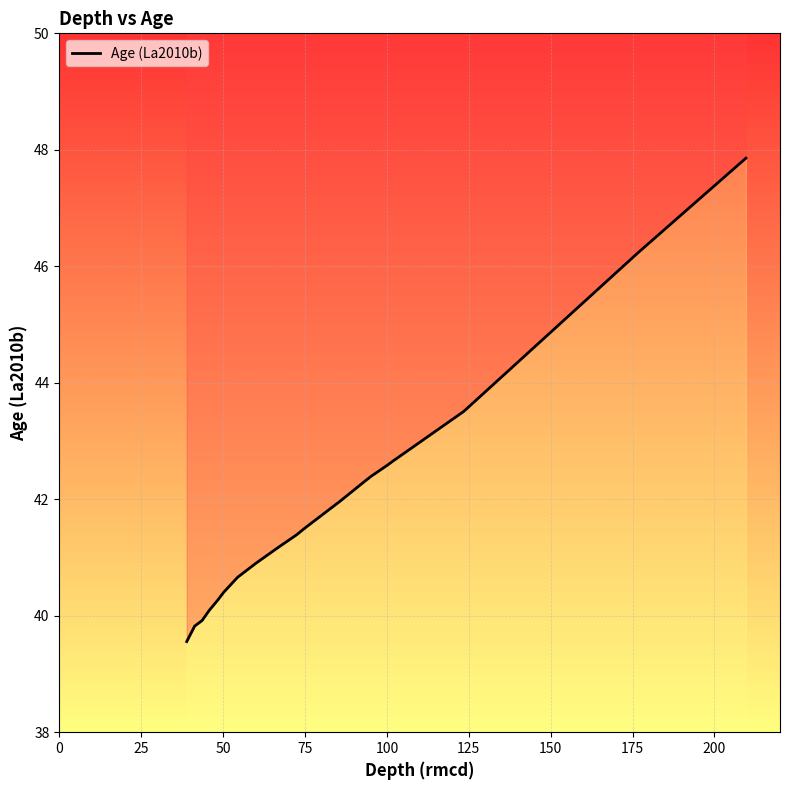

What is the smallest value displayed?

39.6